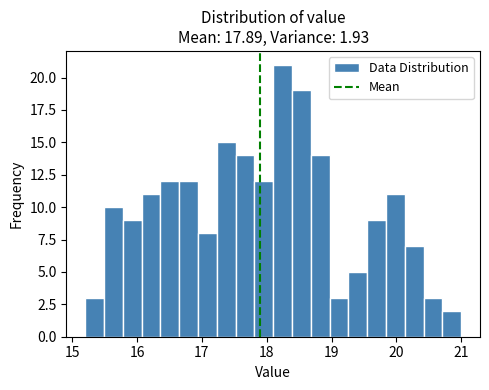

Around what value on the x-axis is the tallest bar? Give the approximate position of its centre, as read against the axis.

18.2